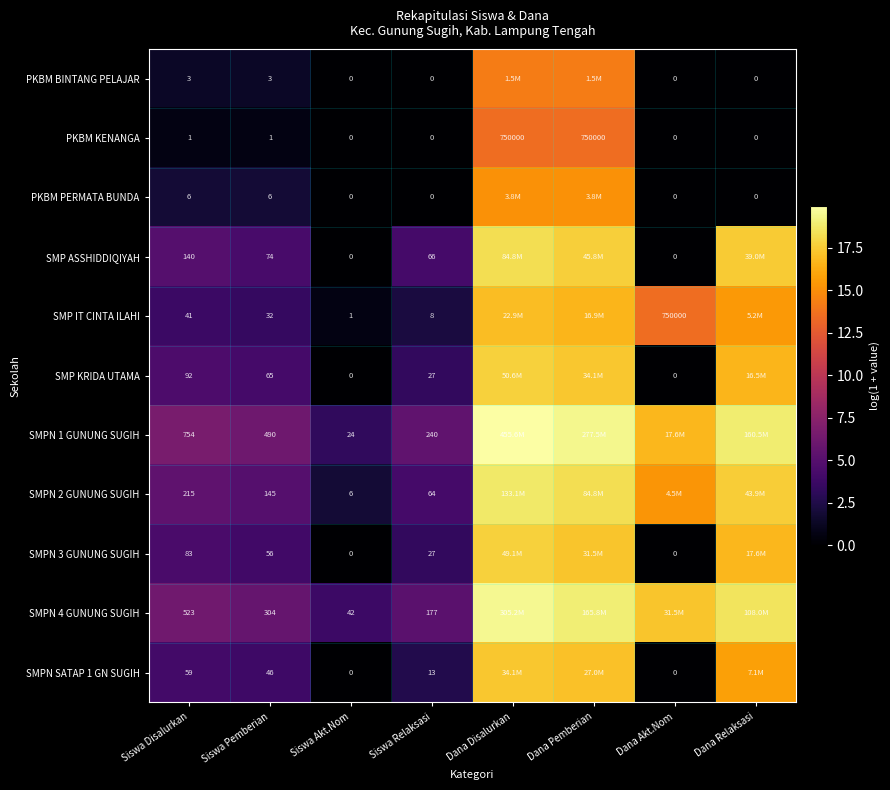

Is it true that PKBM BINTANG PELAJAR equals -5.7 at Dana Relaksasi?

False